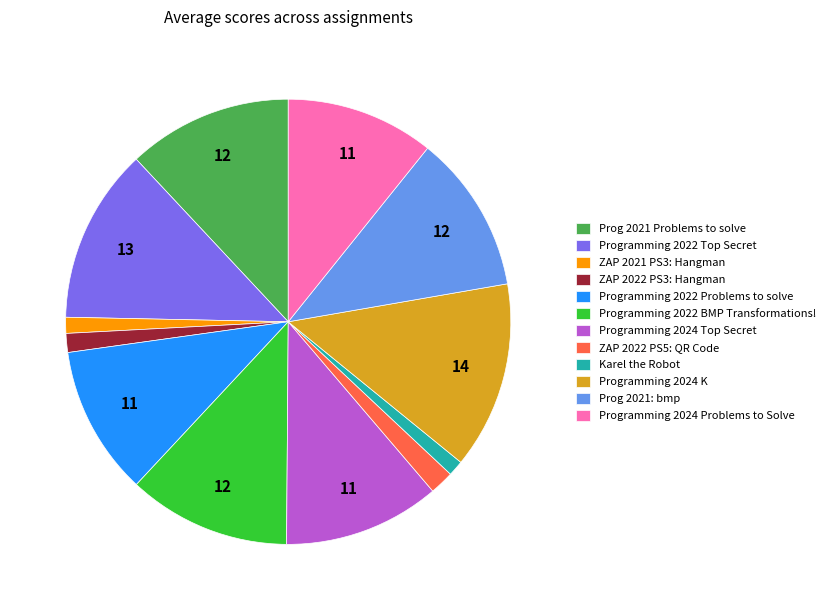

Is it true that Karel the Robot is 1% of the pie?

True